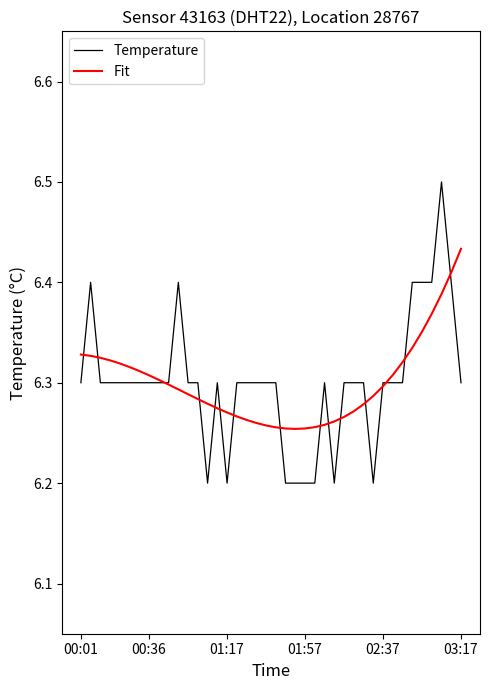

How many lines are shown in the chart?

2